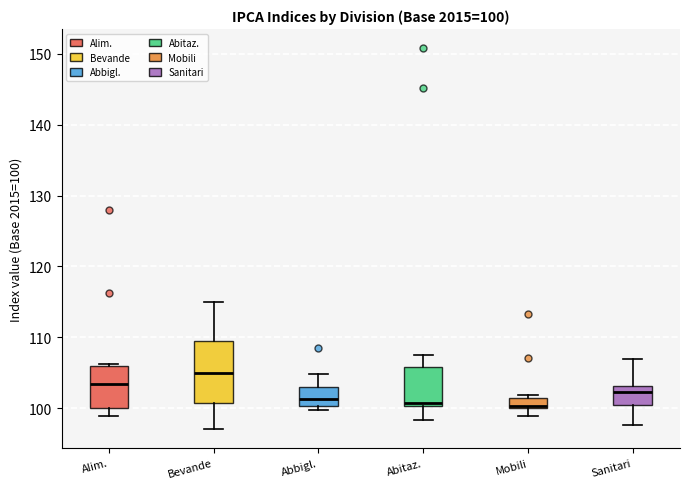

Which box is the tallest, from its lower edge to its upper edge?

Bevande